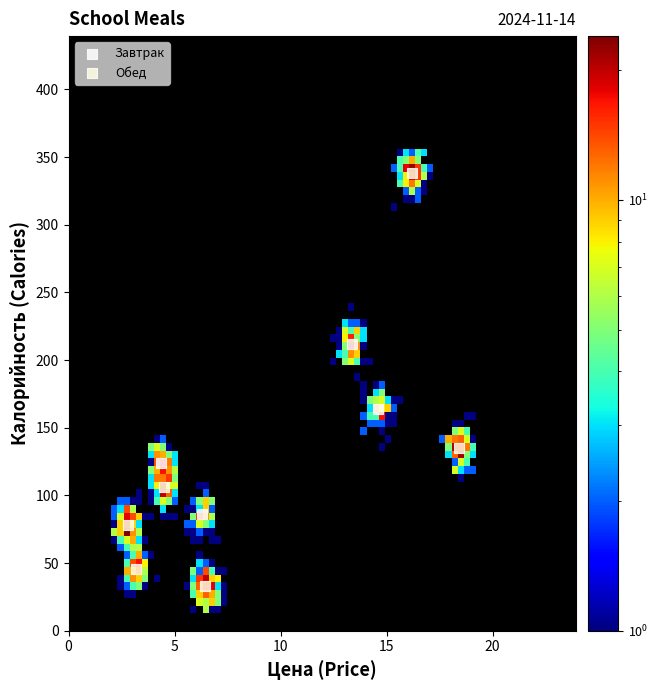

What are all the series names shown in the legend?

Завтрак, Обед